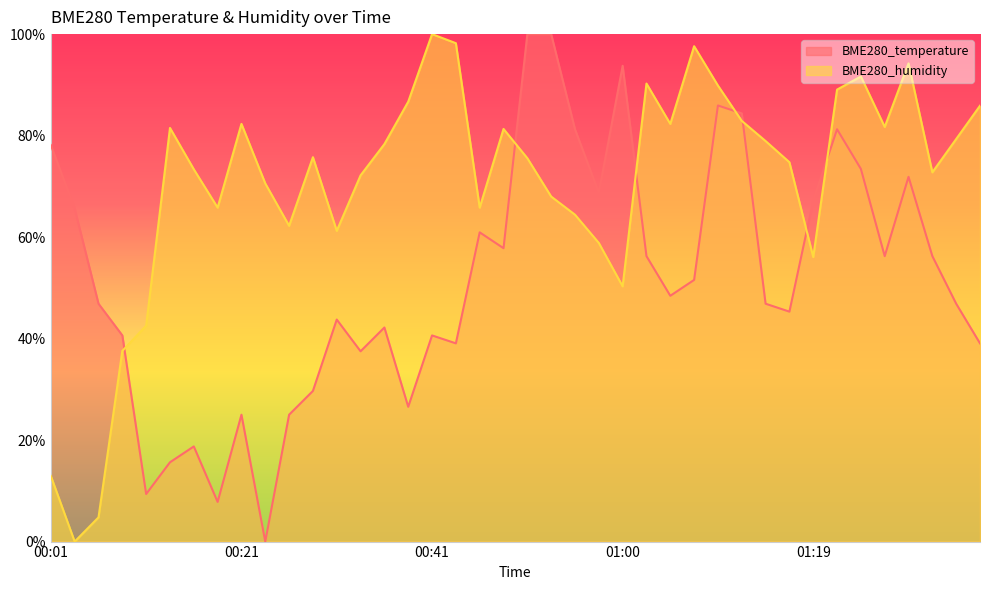

True or false: BME280_humidity and BME280_temperature cross at least once.

True